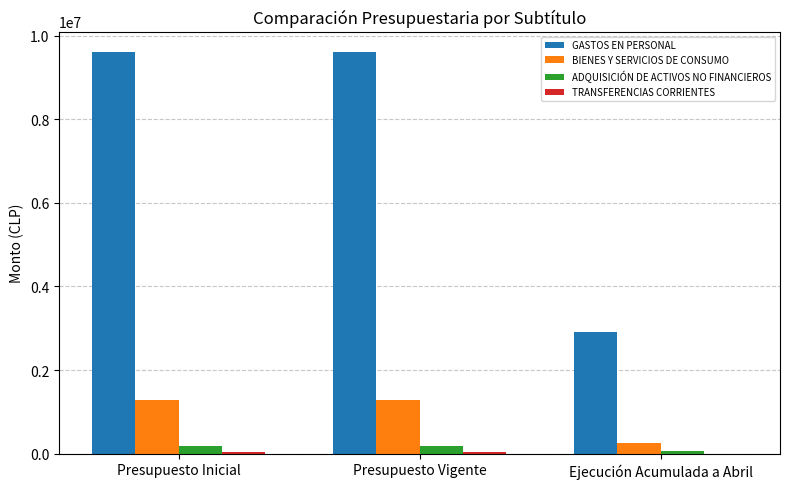

Which series has the largest range (max minus min)?

GASTOS EN PERSONAL